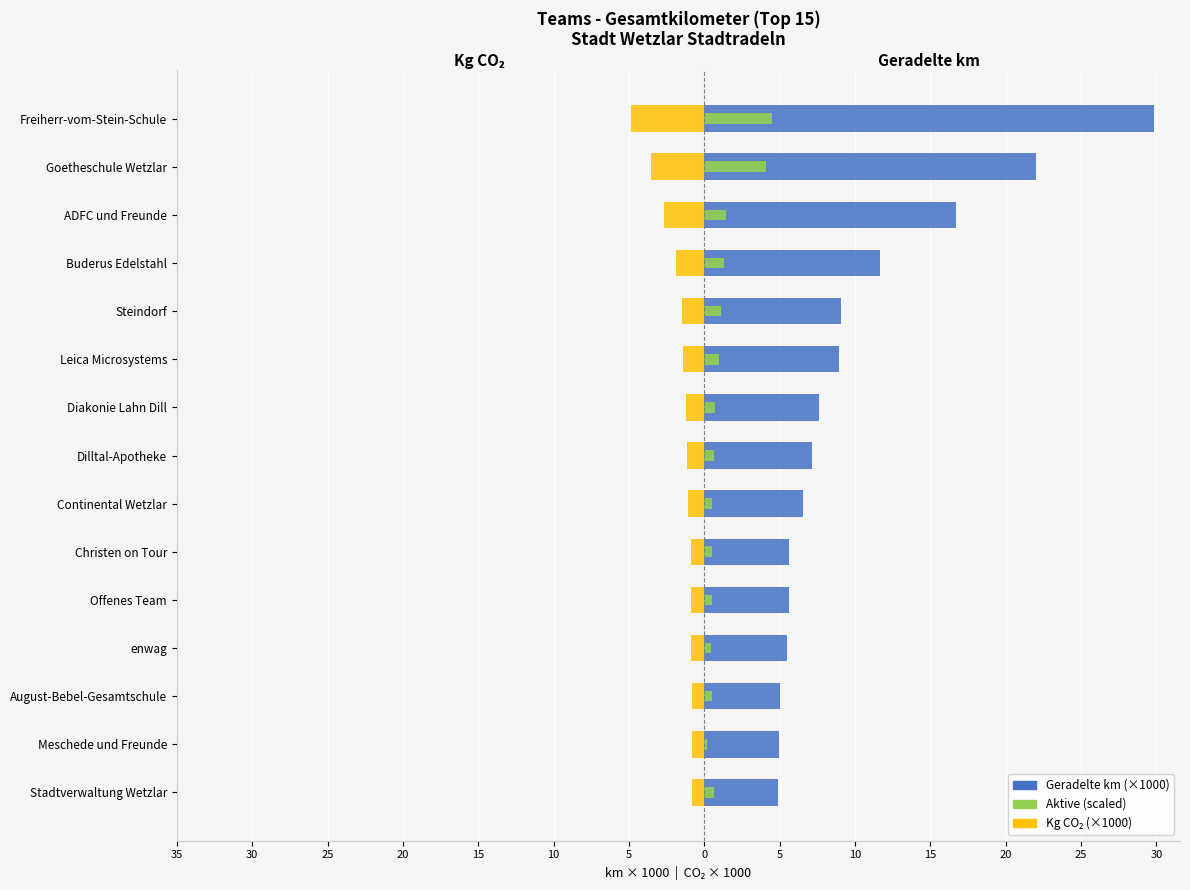

Which series has the largest range (max minus min)?

Geradelte km (×1000)